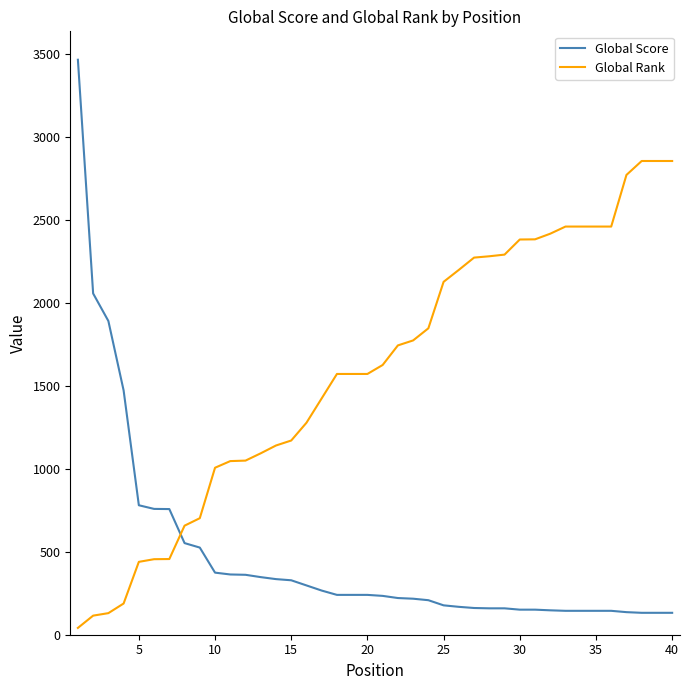

What are all the series names shown in the legend?

Global Score, Global Rank